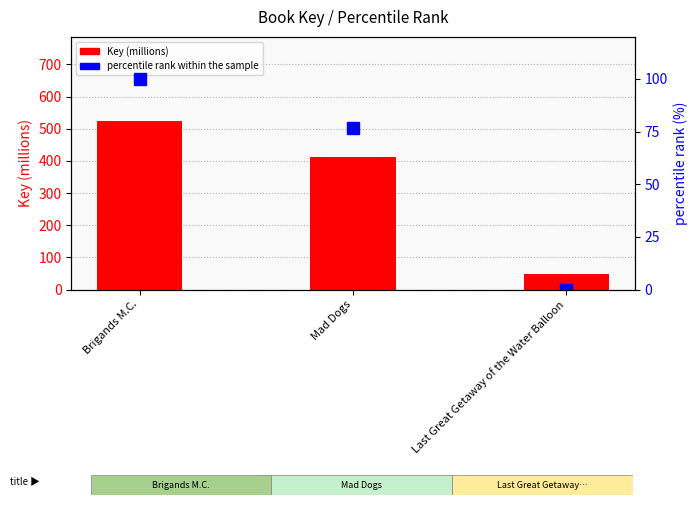

What is the sum of all Key (millions) values?

984.4